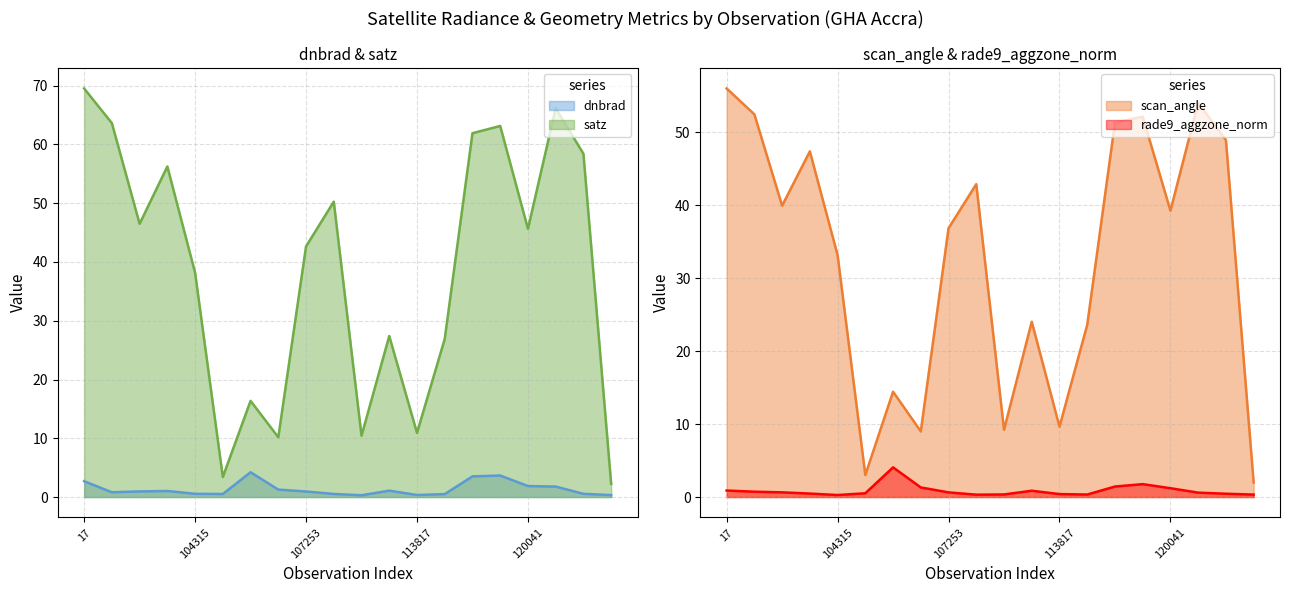

What is the approximate value of scan_angle at 107081?

9.0